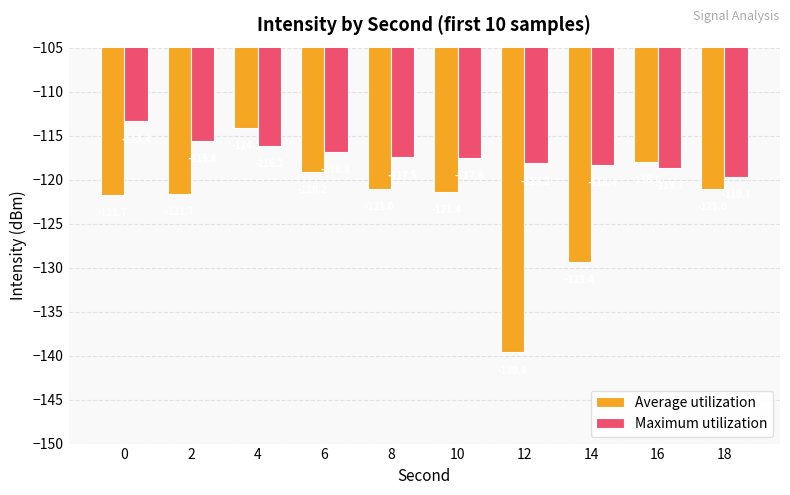

Are the bars grouped side by side (vs. stacked)?

Yes